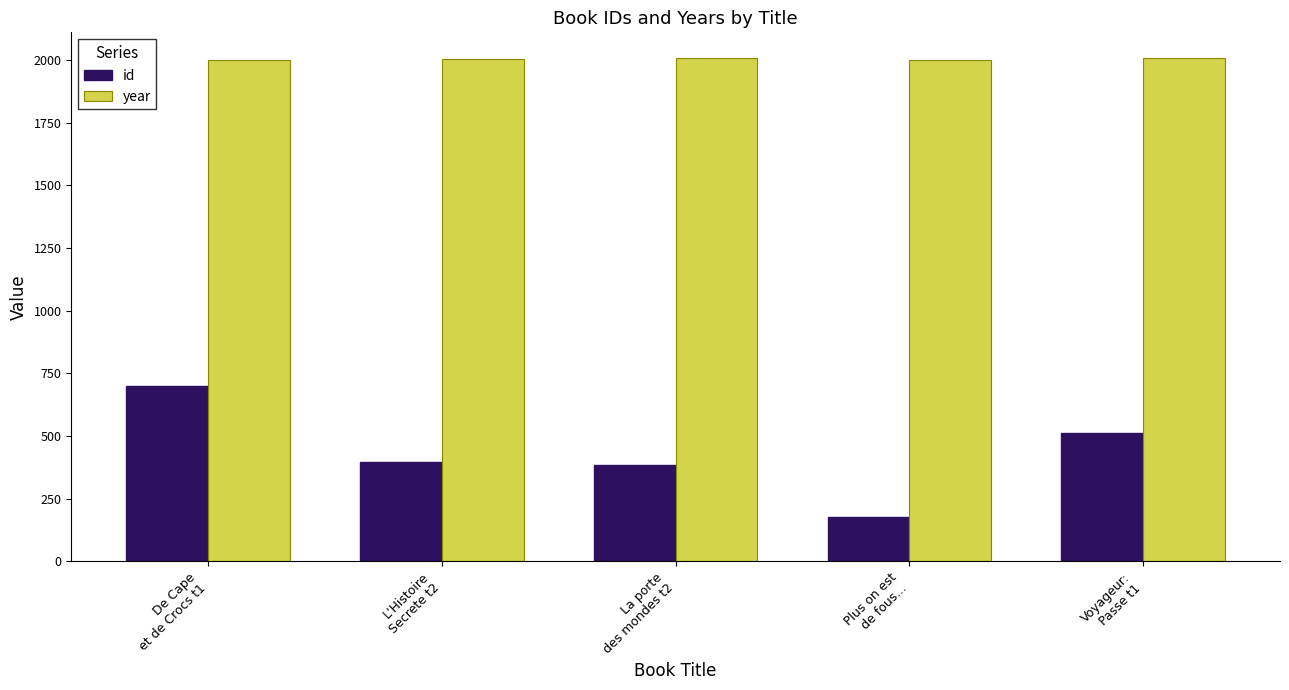

List the series in order of their overall mean, highest first.

year, id